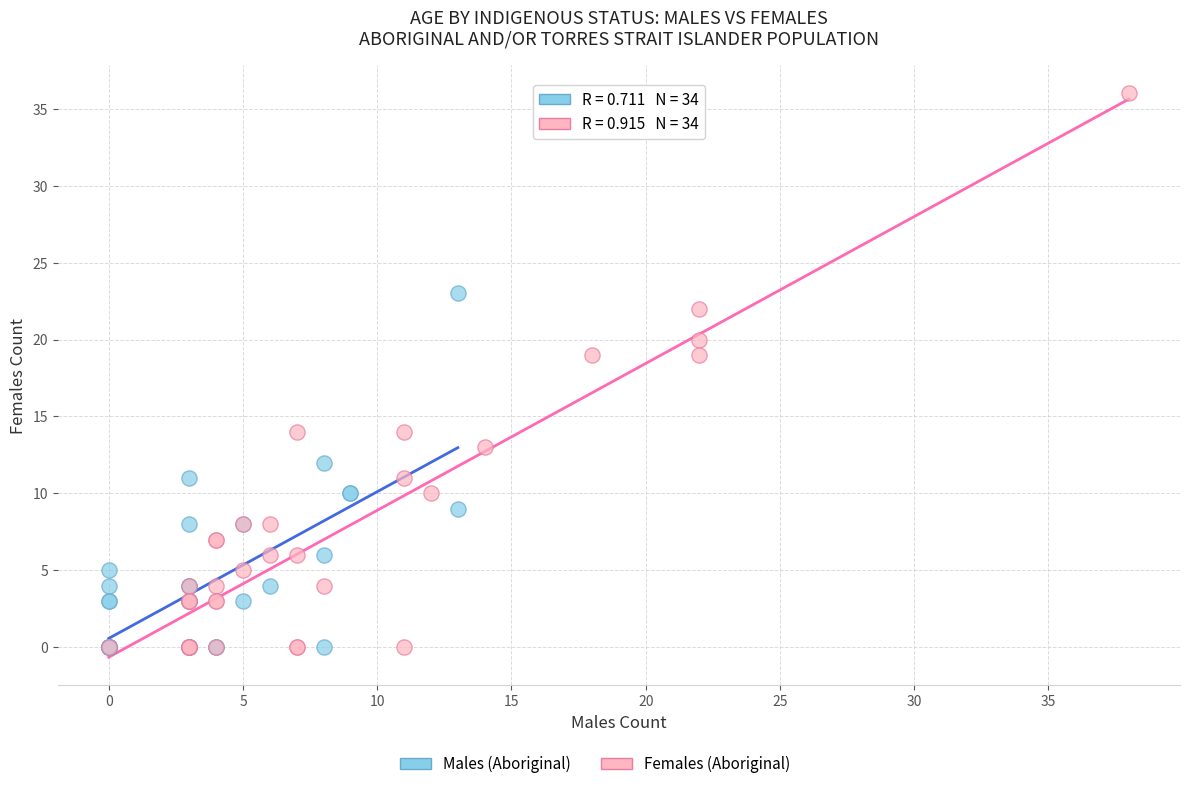

Which series contains the highest Y value?

Females (Aboriginal)